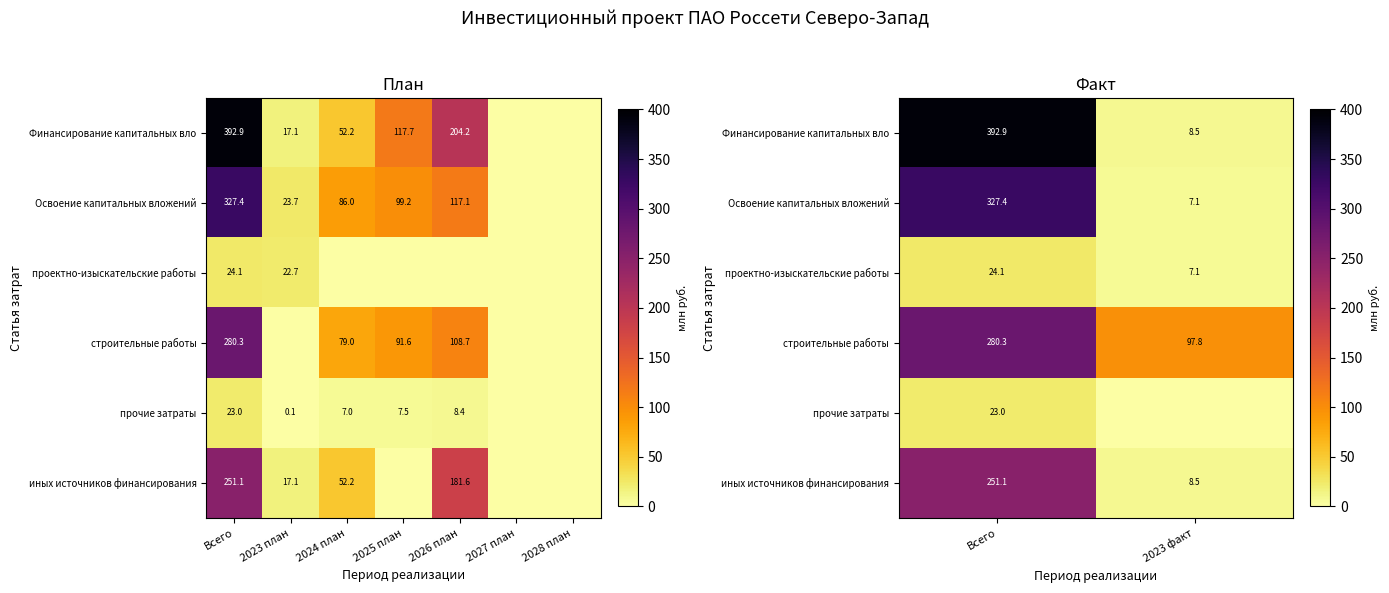

Which has a higher value, Всего or 2023 план?

Всего